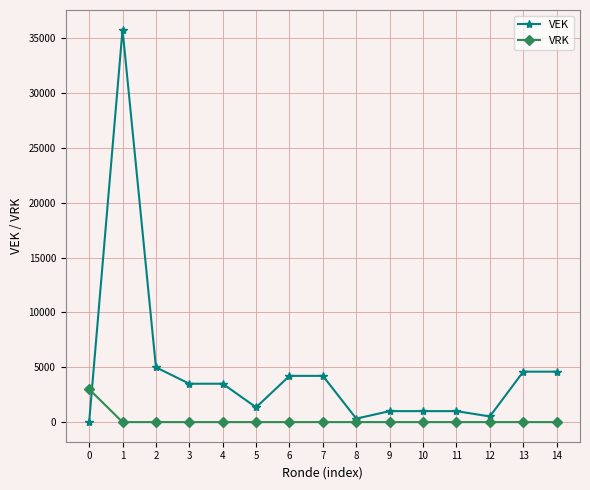

The VEK series shows 4600 at 14. True or false?

True